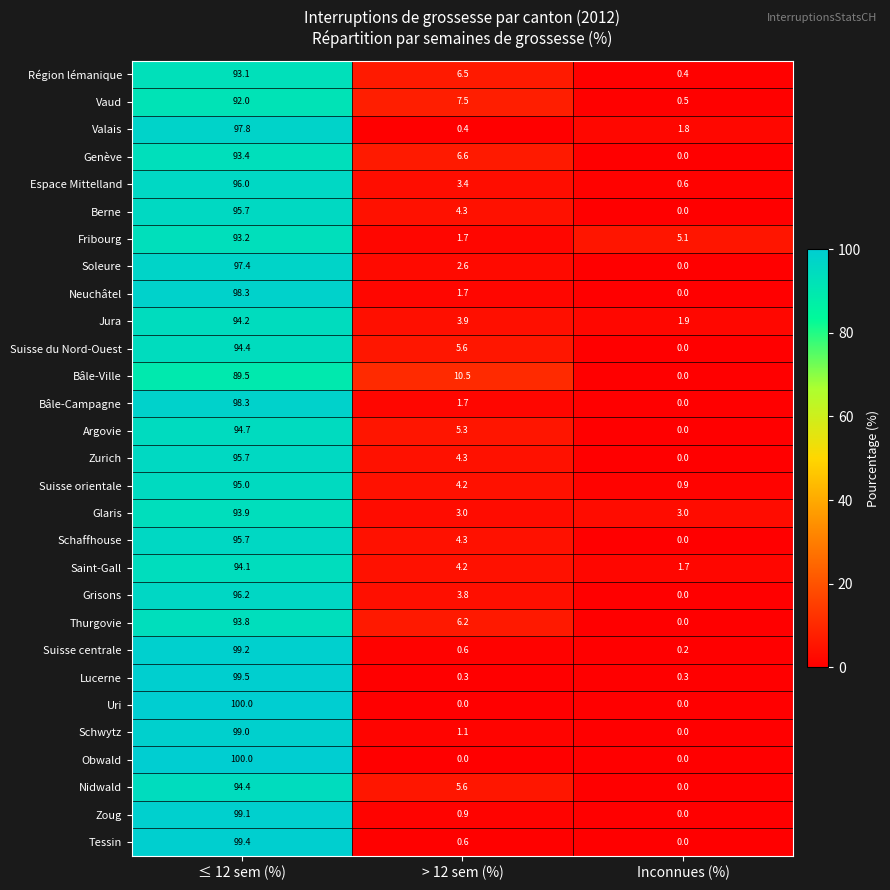

What is the total value across all series at > 12 sem (%)?

100.8